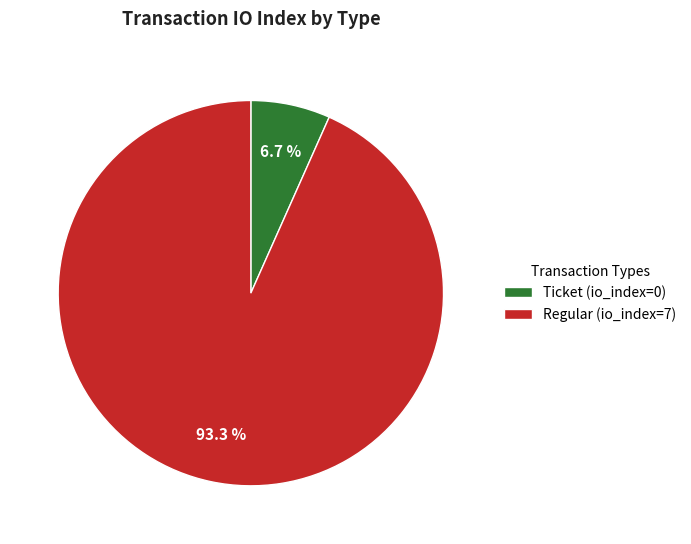

Does Ticket (io_index=0) account for over 50% of the chart?

No